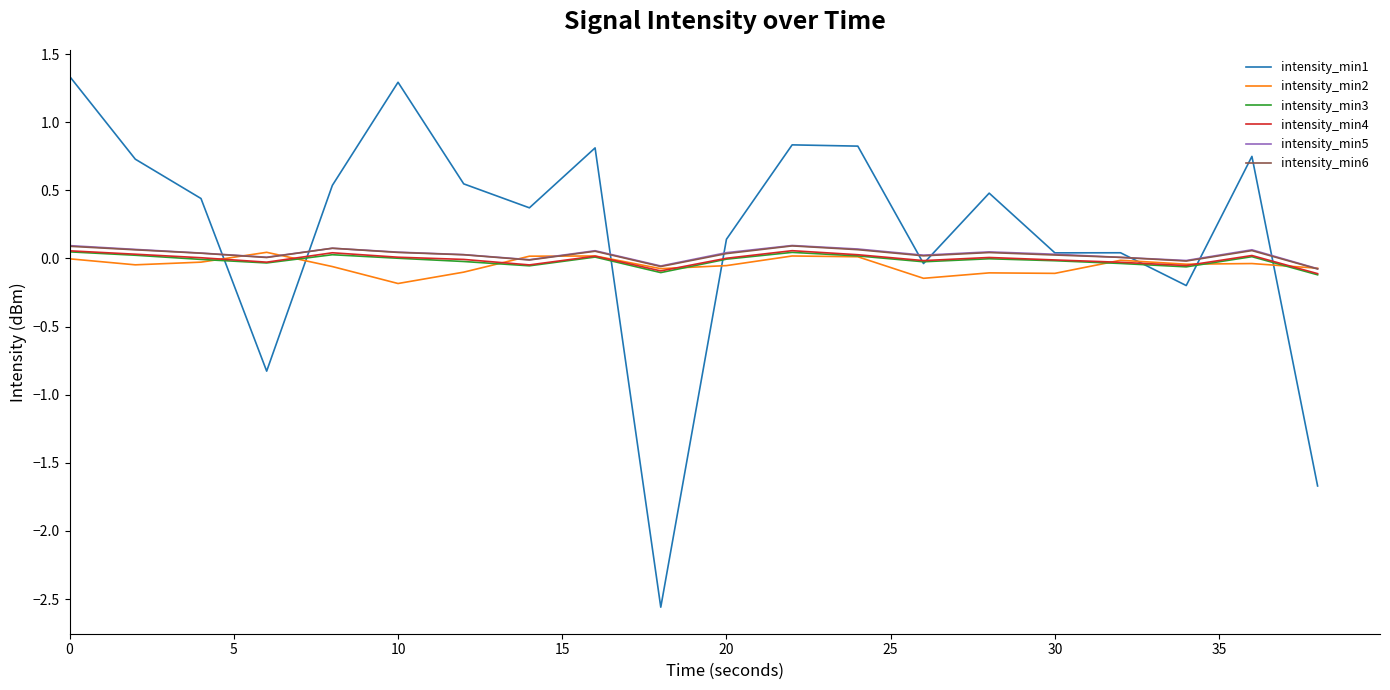

Which series has the widest spread of values?

intensity_min1